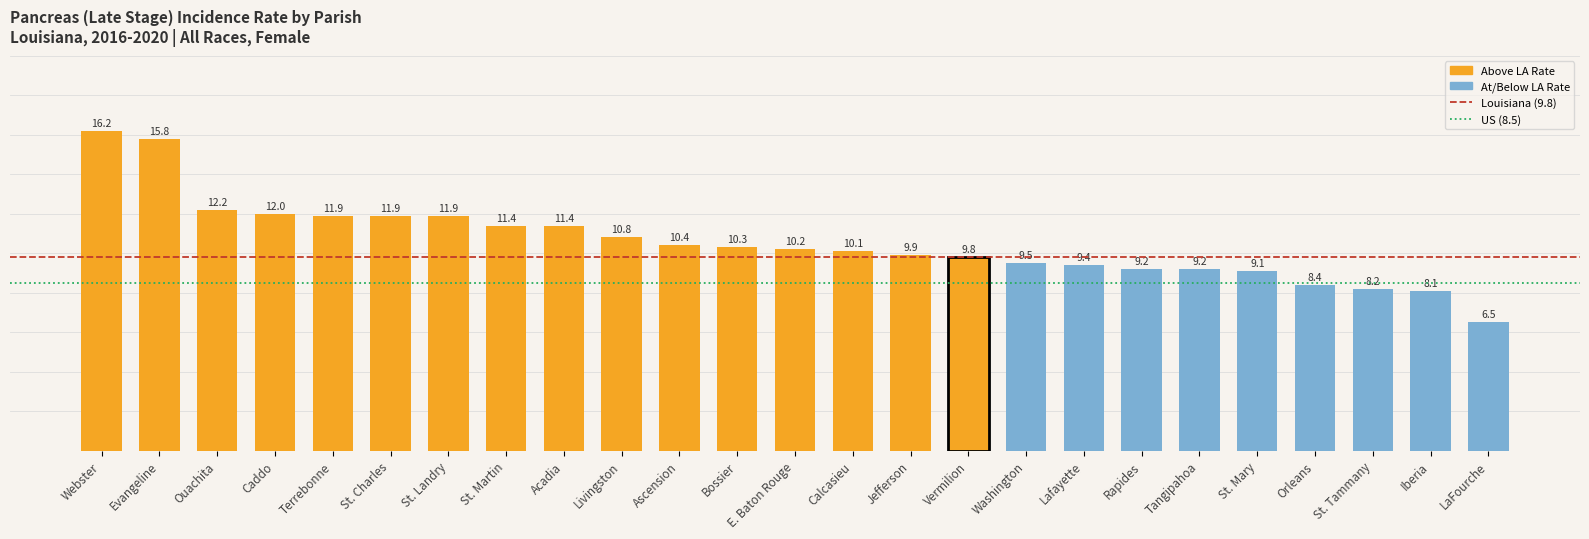

Which label corresponds to the largest value in the chart?

Webster